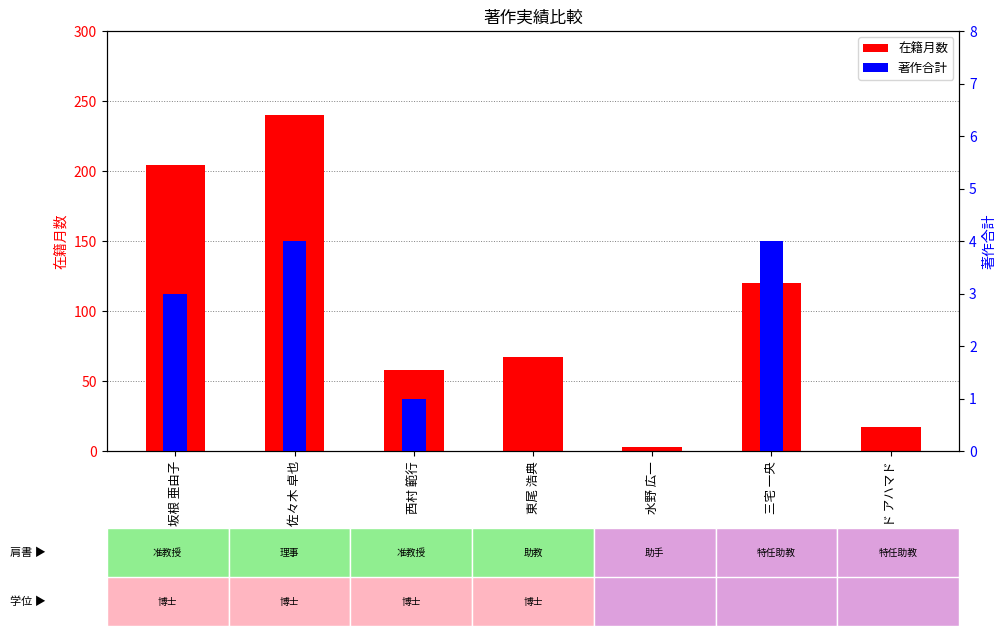

What is the spread (max minus min) of values at モハマド アハマド?

17